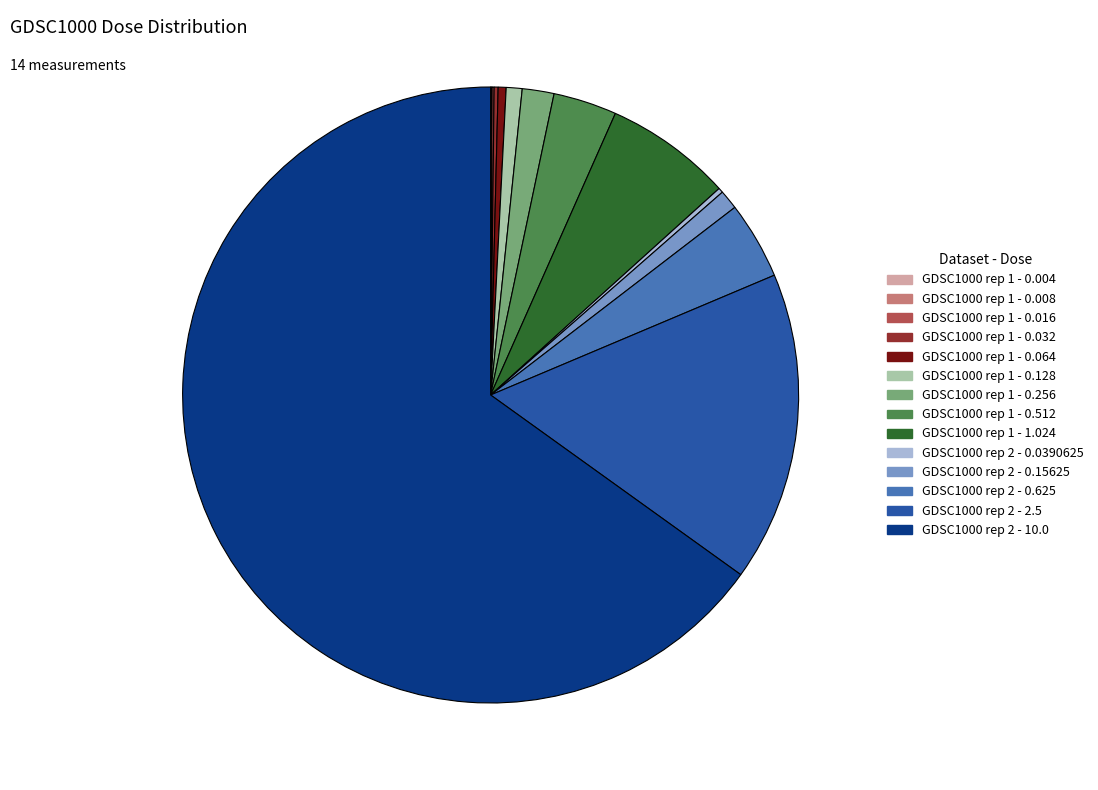

Is there a majority slice in this chart?

Yes